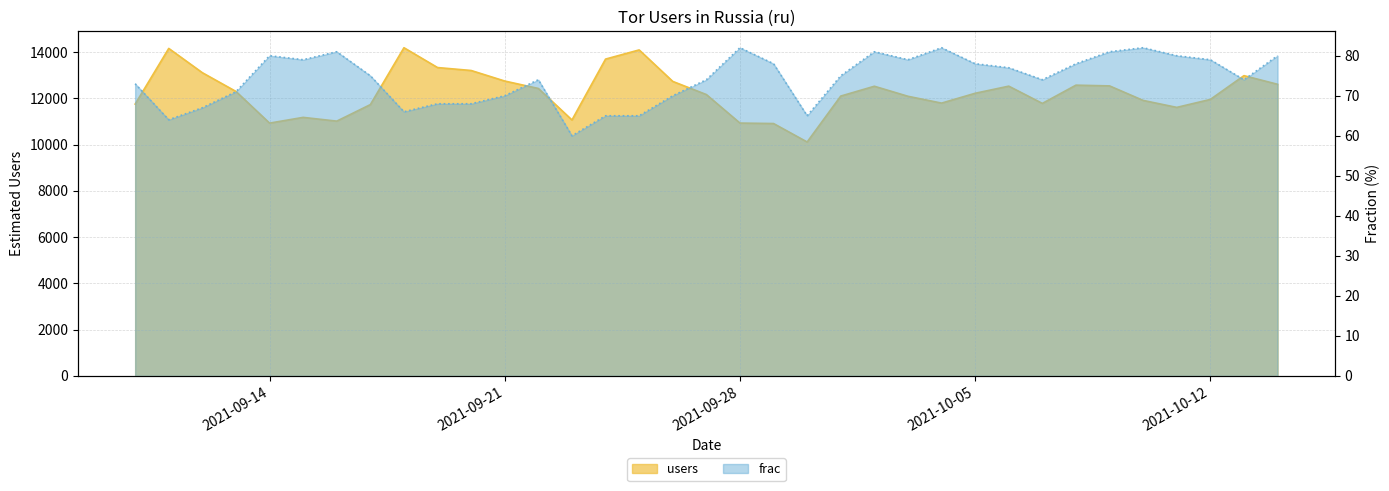

At which label is users closest to 12150?

2021-09-27